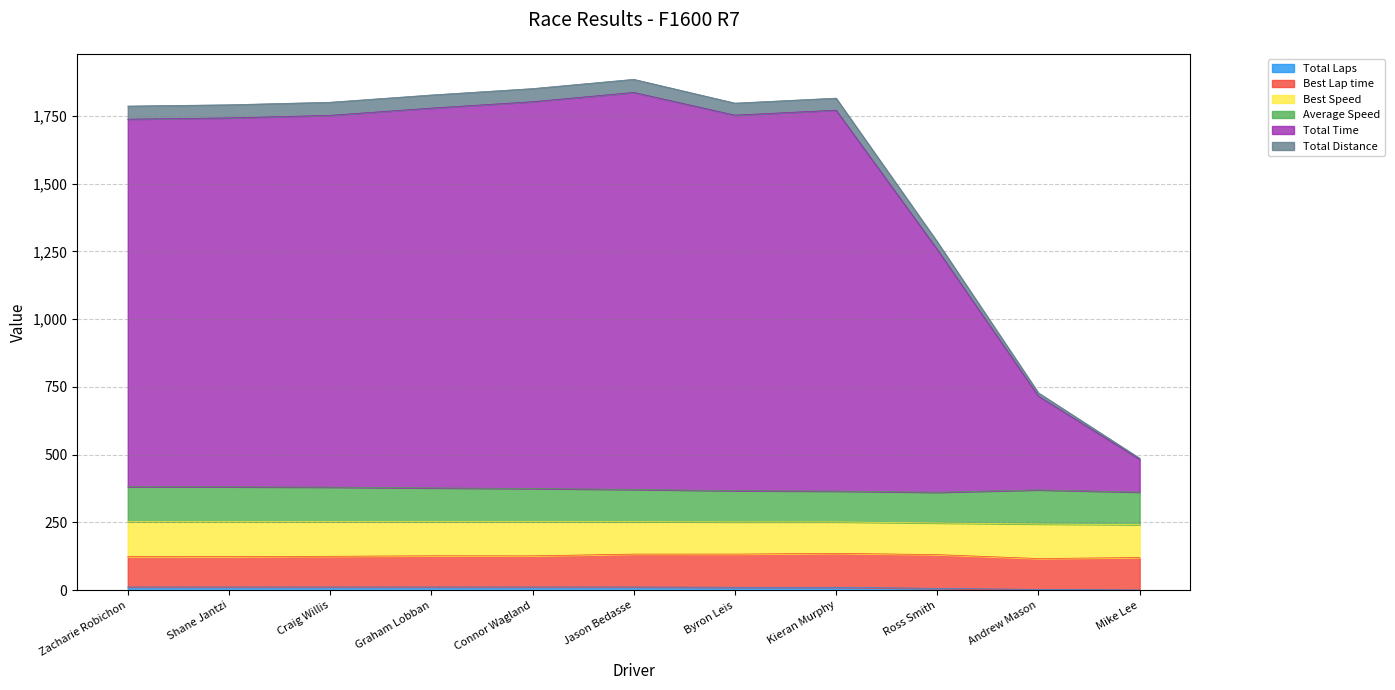

What is the greatest value displayed?

1836.0